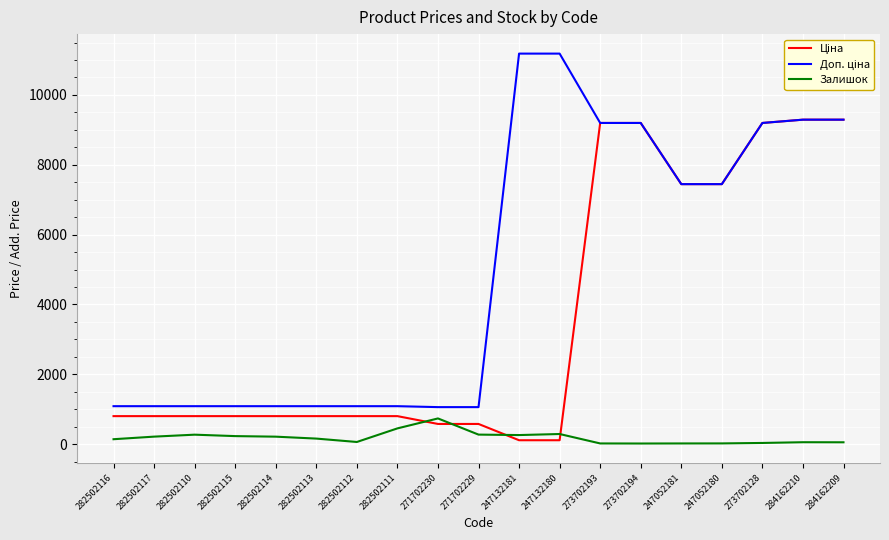

What is the difference between the highest and lowest values at 282502111?

636.0